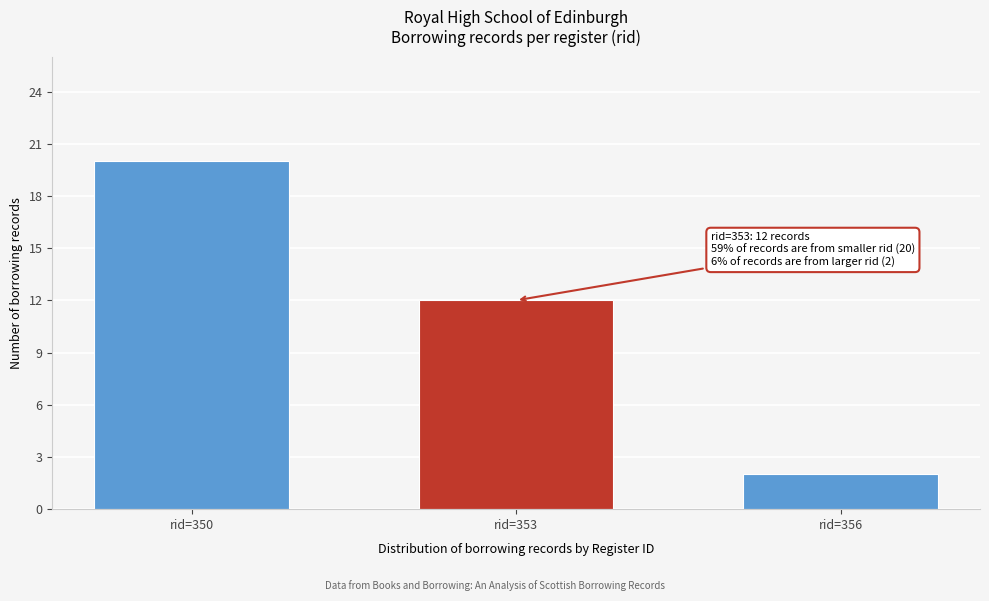

Reading left to right, transcribe all the data shown in this chart.

20	12	2